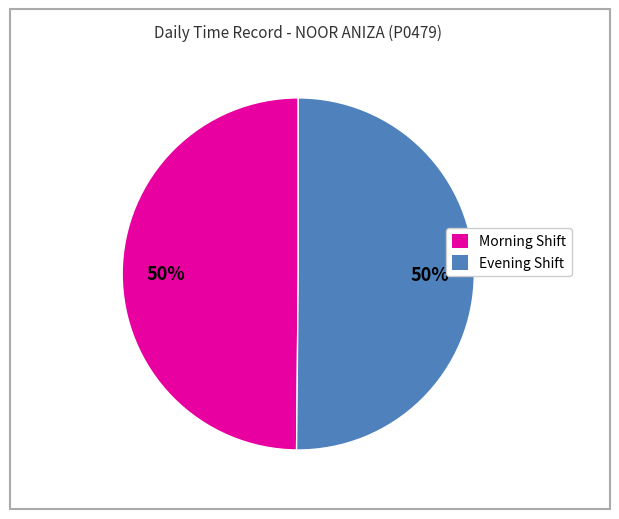

Is the sum of Evening Shift and Morning Shift greater than half?

Yes